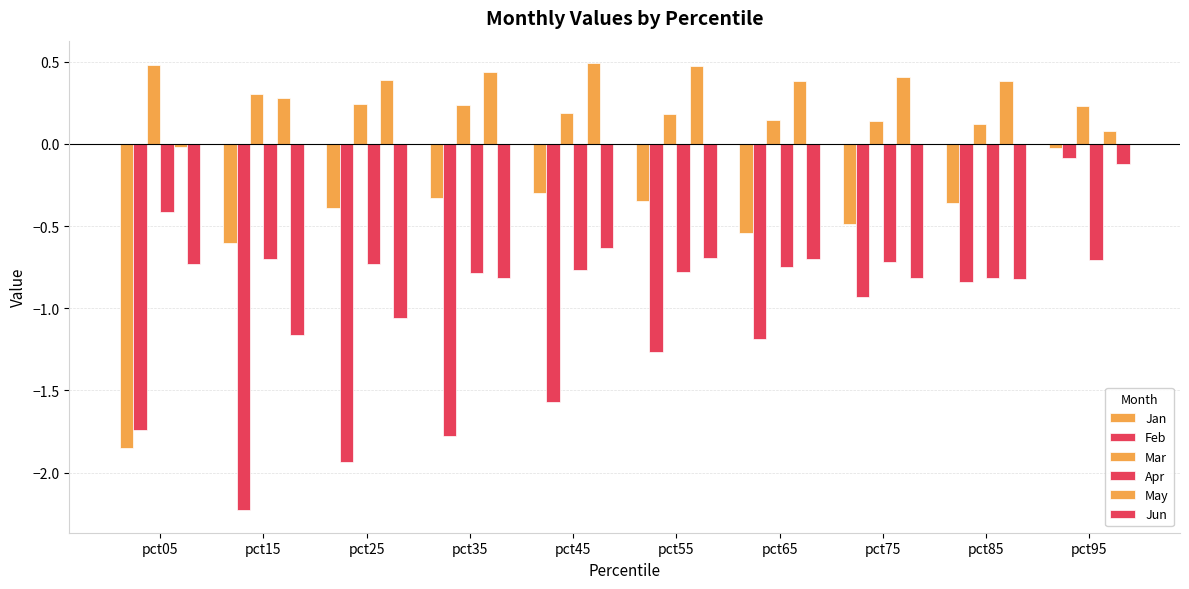

How many bars are there in each group?

6